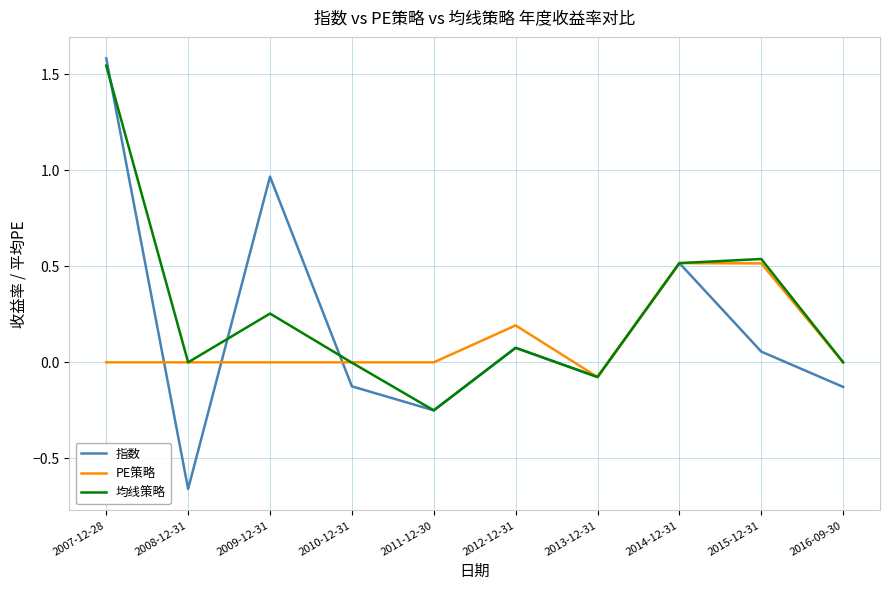

At which label does PE策略 reach its minimum?

2013-12-31